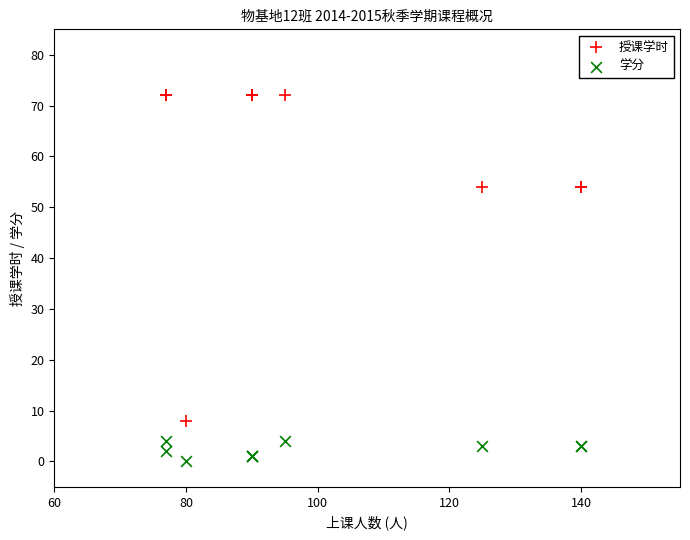

What are all the series names shown in the legend?

授课学时, 学分